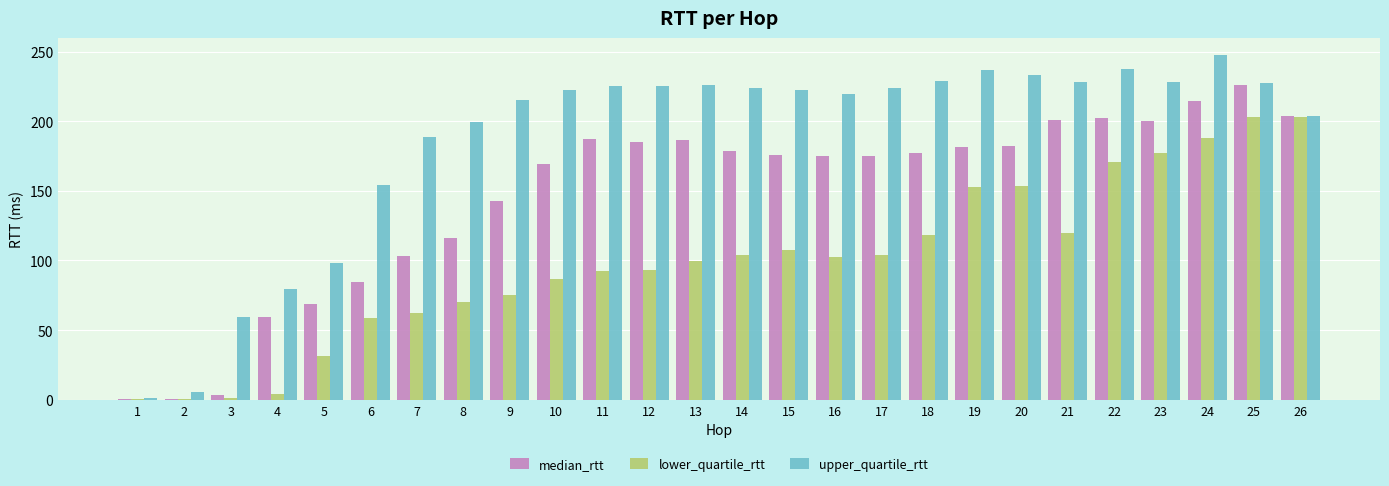

The upper_quartile_rtt series shows 219.7 at 16. True or false?

True